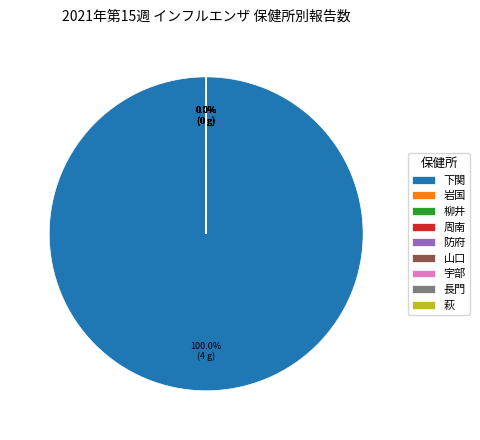

Which slice represents more than half of the pie?

下関